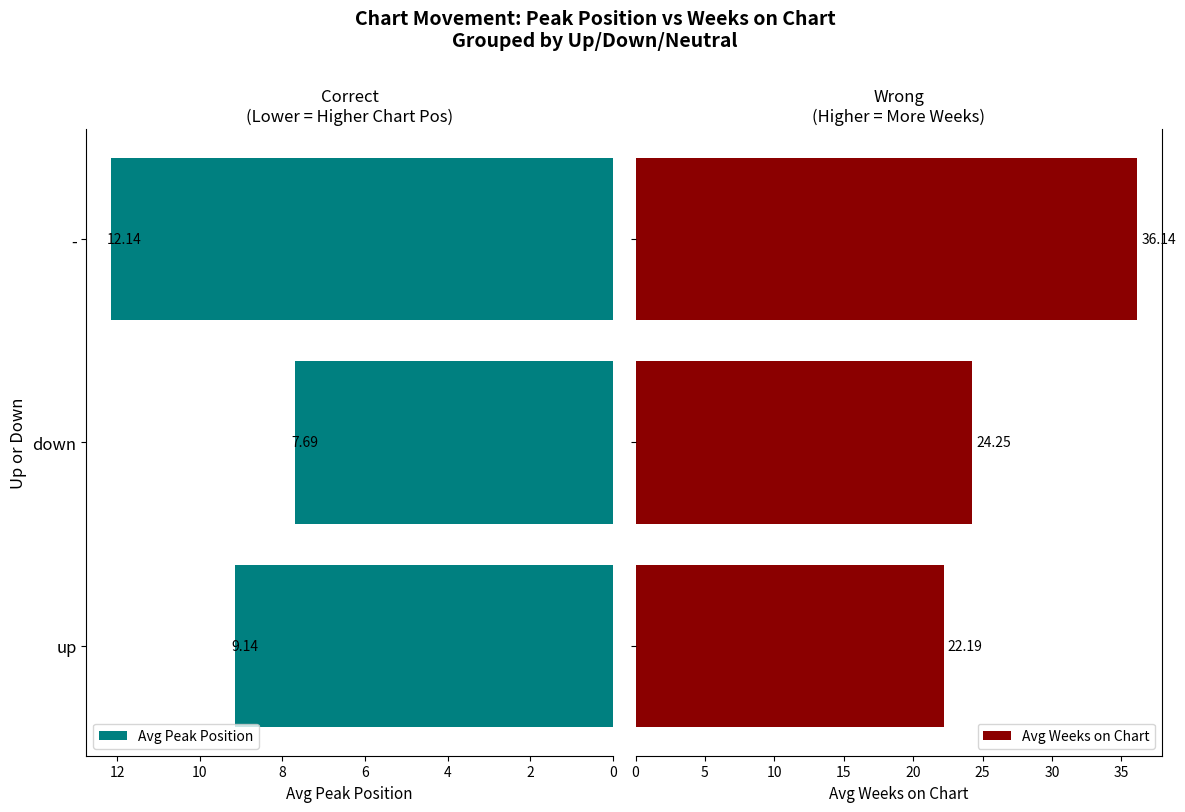

What is the difference between the second highest and minimum values in the Avg Weeks on Chart series?

2.1